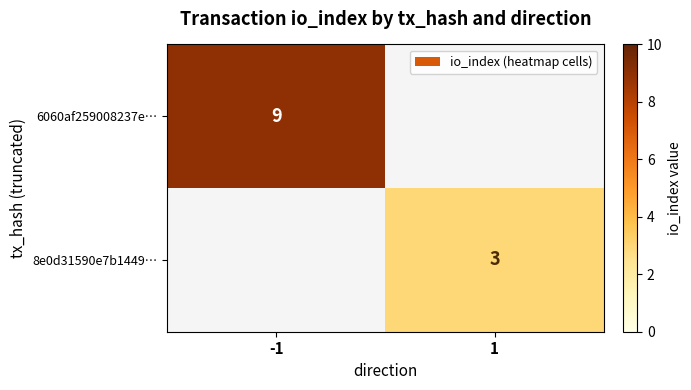

The value of 6060af259008237e… at -1 is 14. True or false?

False